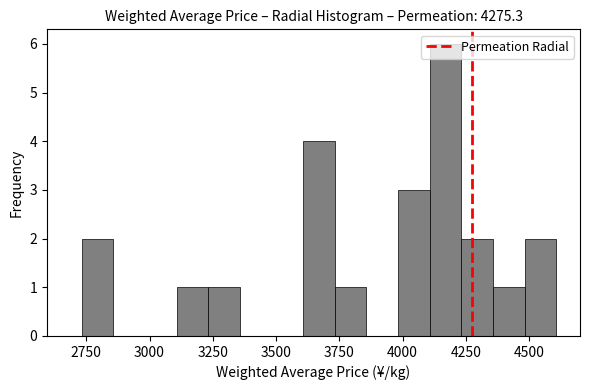

Read against the x-axis, roughly where is the centre of the tallest bar?

4150